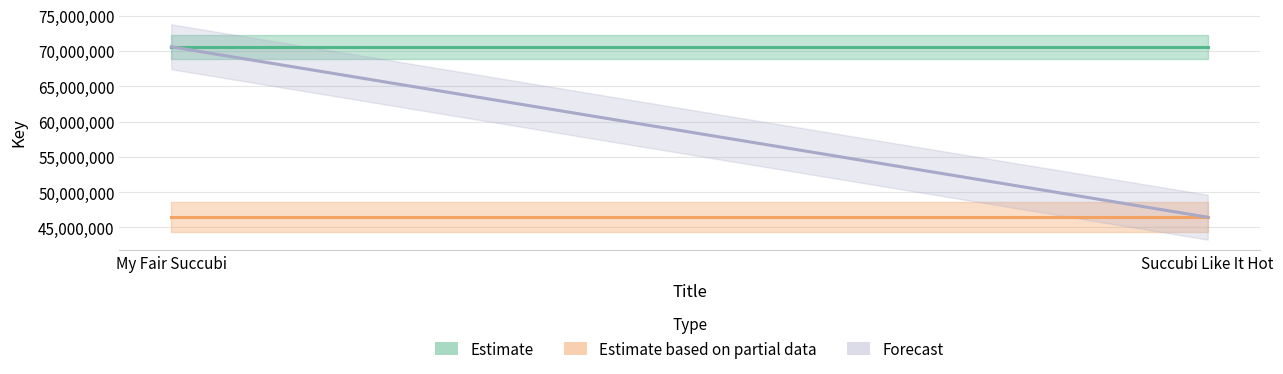

What is the label of the 2nd point from the left?

Succubi Like It Hot